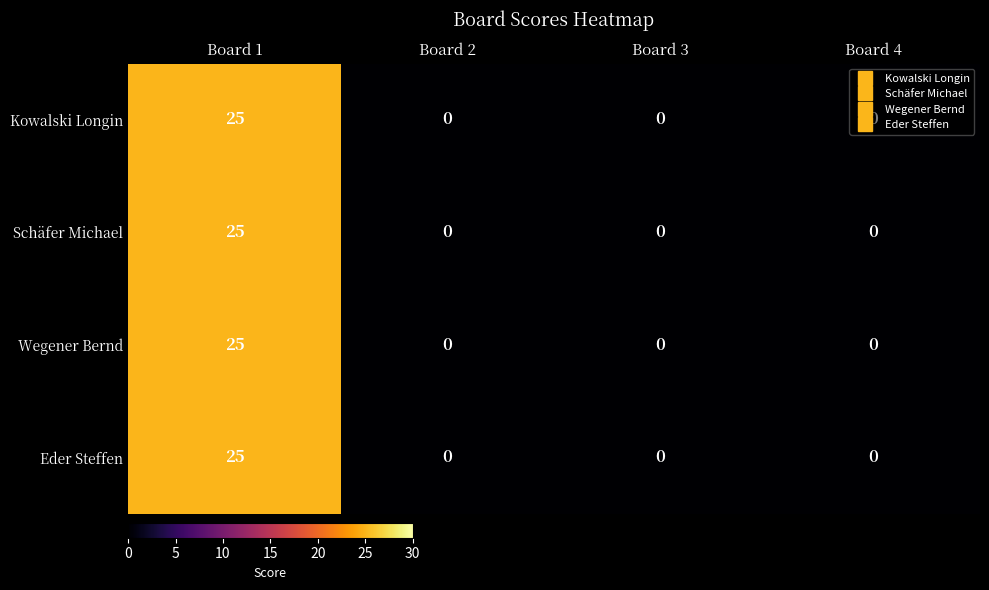

The value of Kowalski Longin at Board 1 is 25. True or false?

True